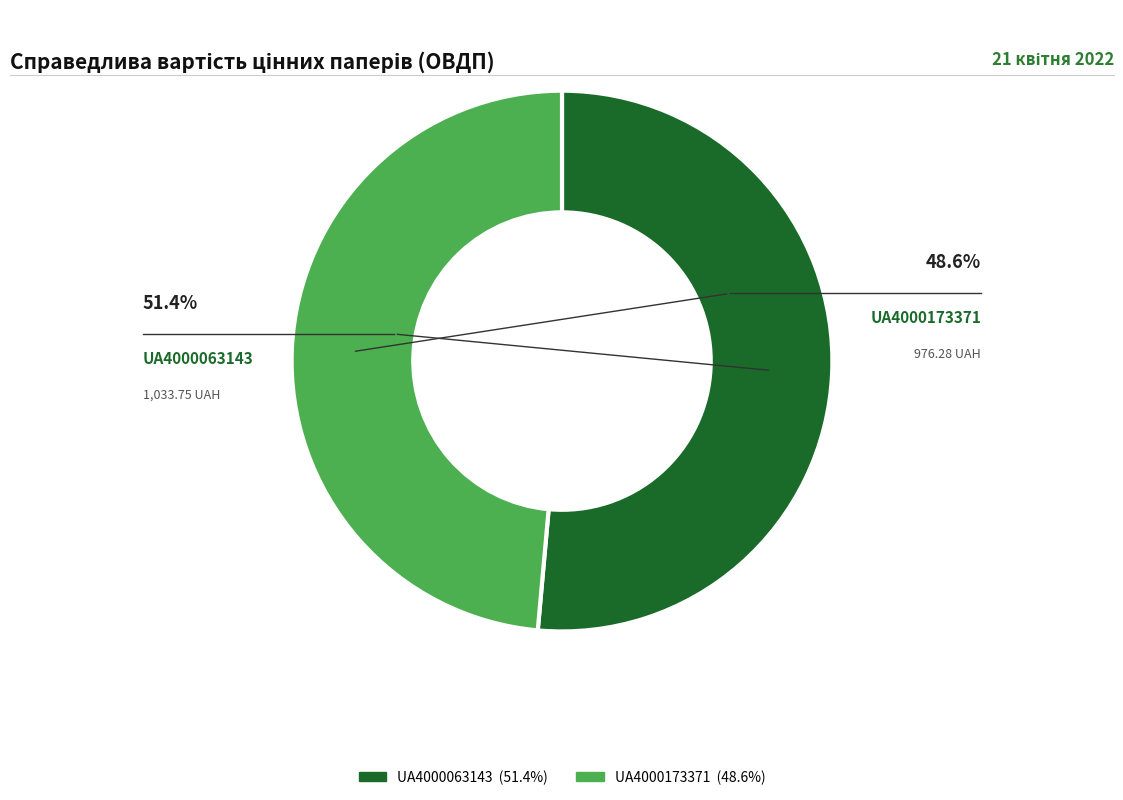

To the nearest percent, what percentage of the pie is UA4000173371?

49%